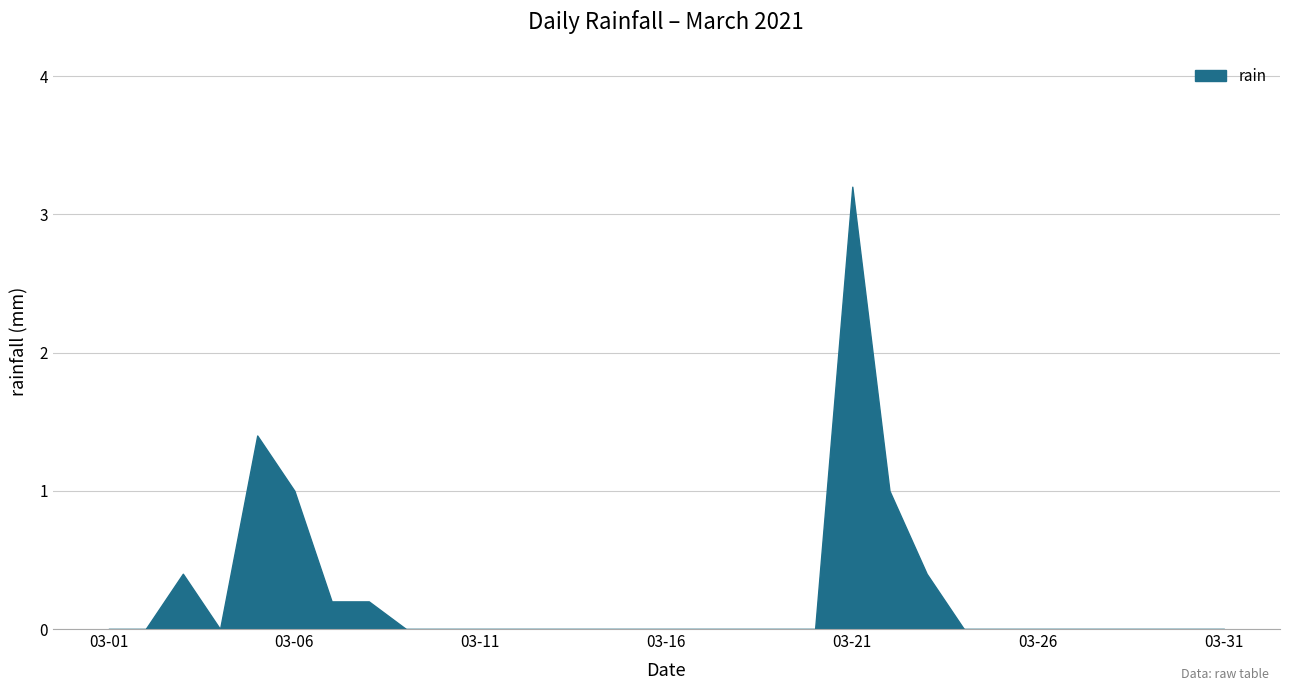

What is the difference between the maximum and minimum values?

3.2